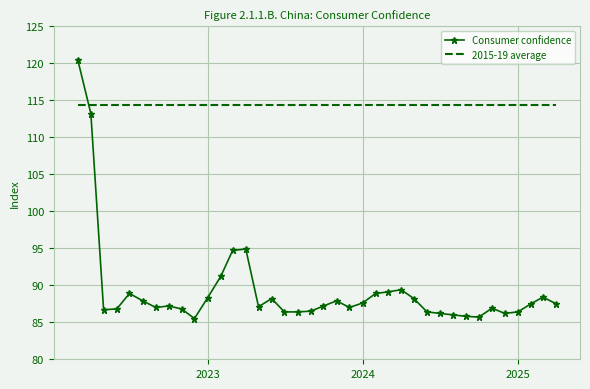

What is the difference between the maximum and minimum values in the Consumer confidence series?

35.0